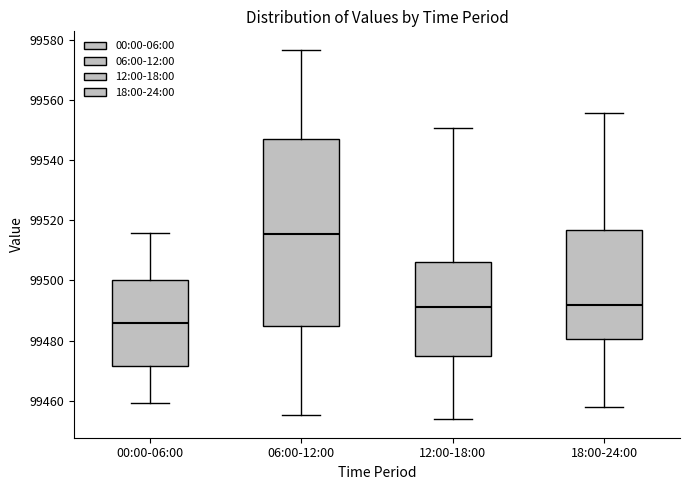

Reading left to right, transcribe this box plot: for each box, give where its median line is, the range the box spans, and where its two whiskers end, as read against the y-axis. The values are not printed on the chart, so give them approximately, as read against the axis.

00:00-06:00: median 99486, box 99472 to 99500, whiskers 99460 to 99516
06:00-12:00: median 99516, box 99484 to 99548, whiskers 99456 to 99576
12:00-18:00: median 99492, box 99474 to 99506, whiskers 99454 to 99550
18:00-24:00: median 99492, box 99480 to 99516, whiskers 99458 to 99556